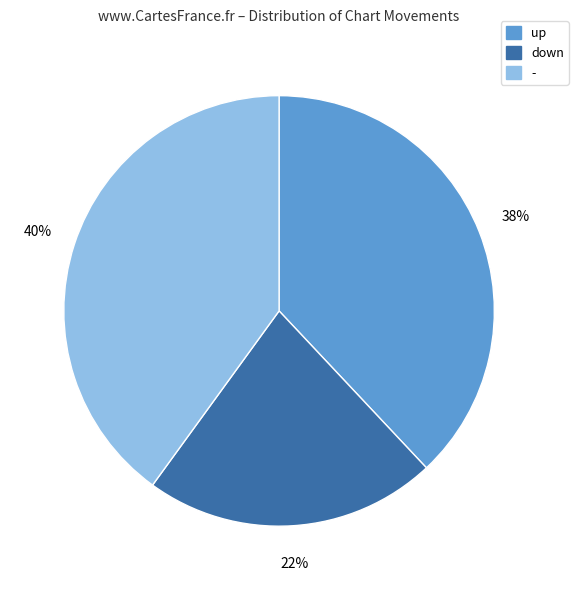

Approximately how many times larger is the value at up compared to down?

1.7